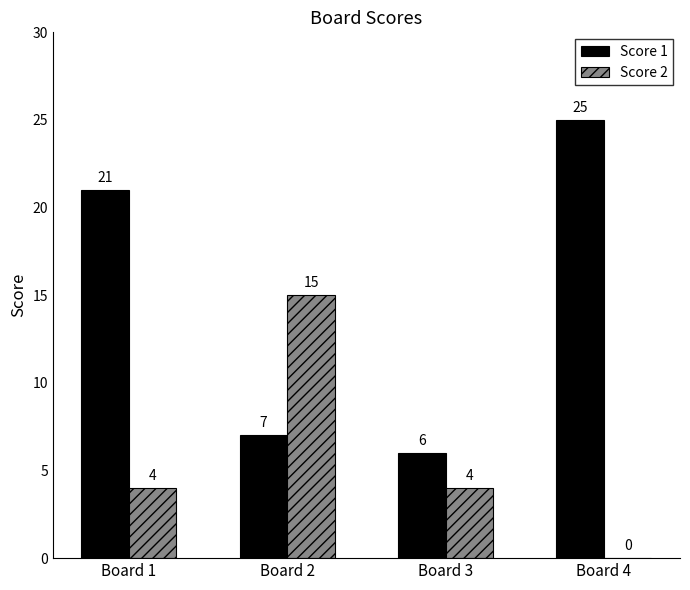

True or false: Score 2 has a value of 15 at Board 2.

True